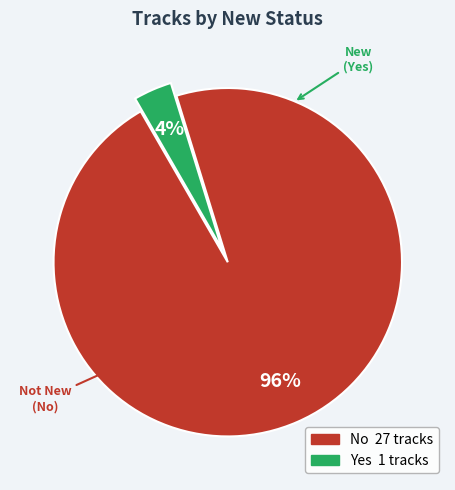

Which has a higher value, Yes or No?

No